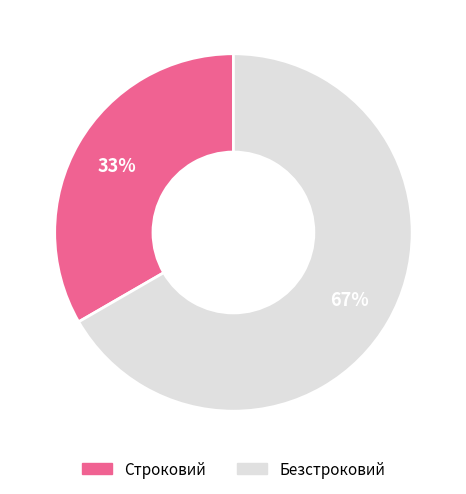

Which category has the smallest portion of the pie?

Строковий